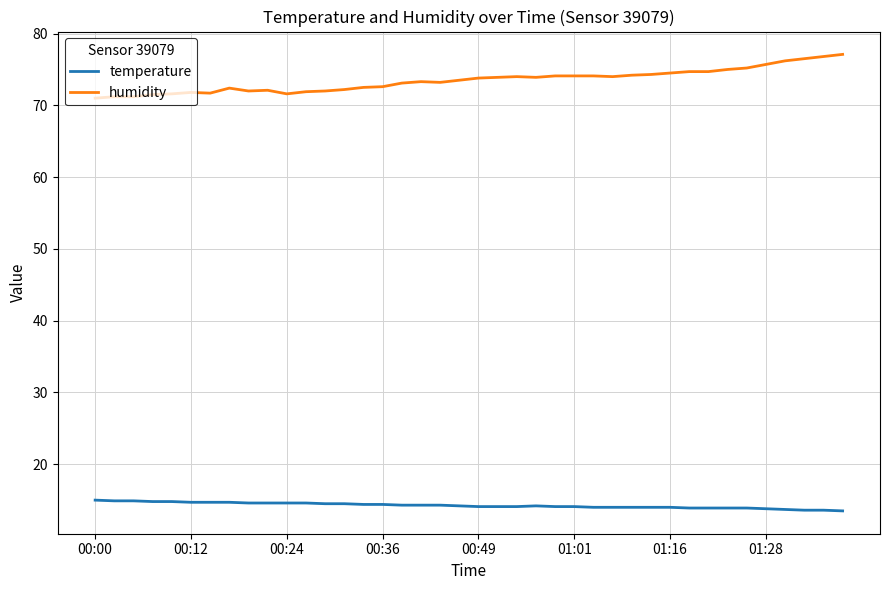

Rank the series by their average value, from highest to lowest.

humidity, temperature